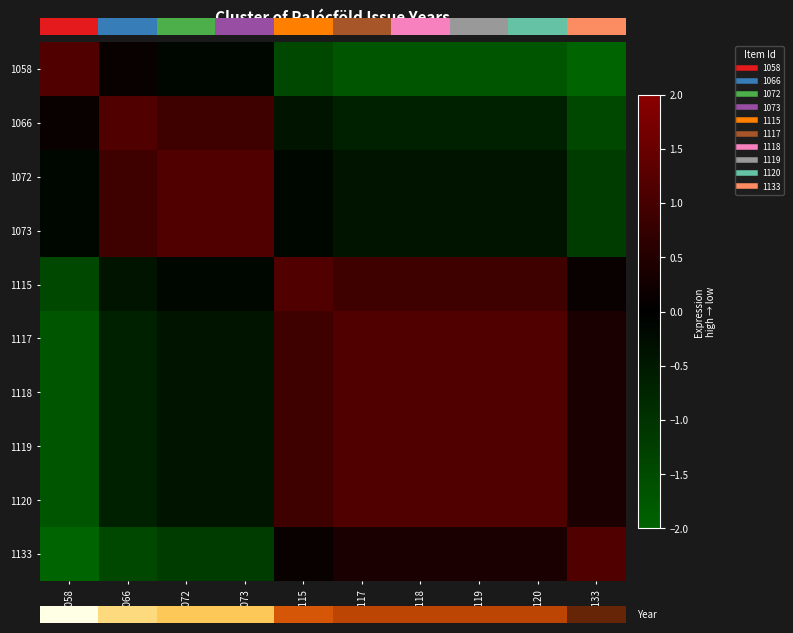

The 1115 series shows 0.1 at 1133. True or false?

True